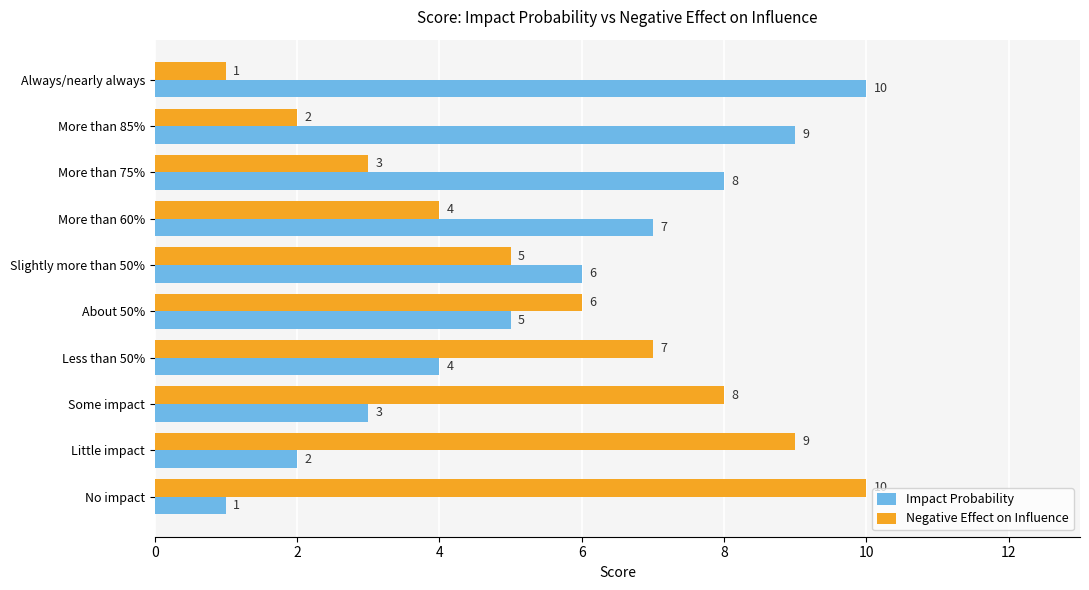

Rank the categories by Impact Probability value from highest to lowest.

Always/nearly always, More than 85%, More than 75%, More than 60%, Slightly more than 50%, About 50%, Less than 50%, Some impact, Little impact, No impact